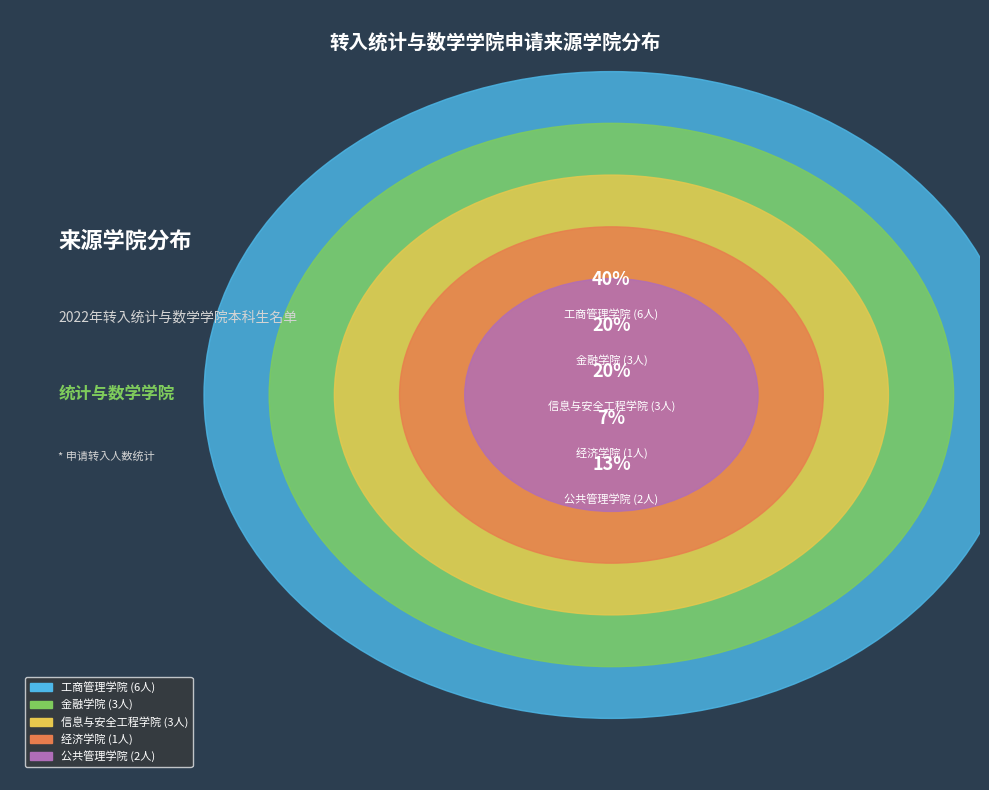

How many segments does this pie chart have?

5